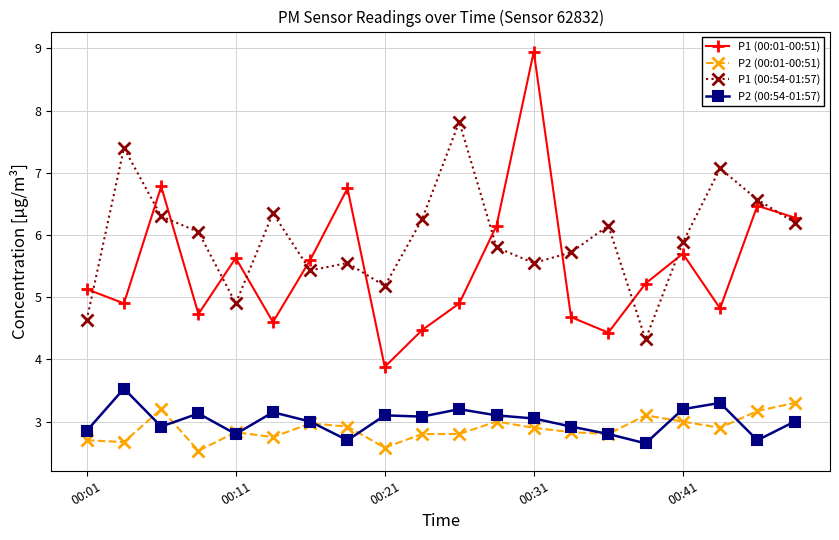

In P1 (00:01-00:51), how many points are lower than both neighbors (excluding endpoints)?

6